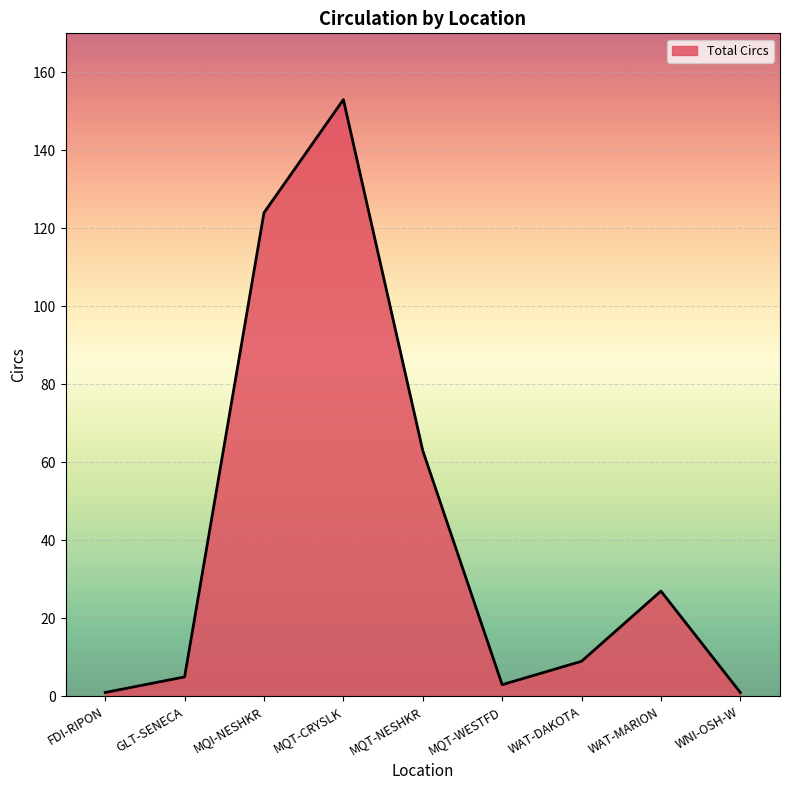

Is it true that the value at MQI-NESHKR is 124?

True